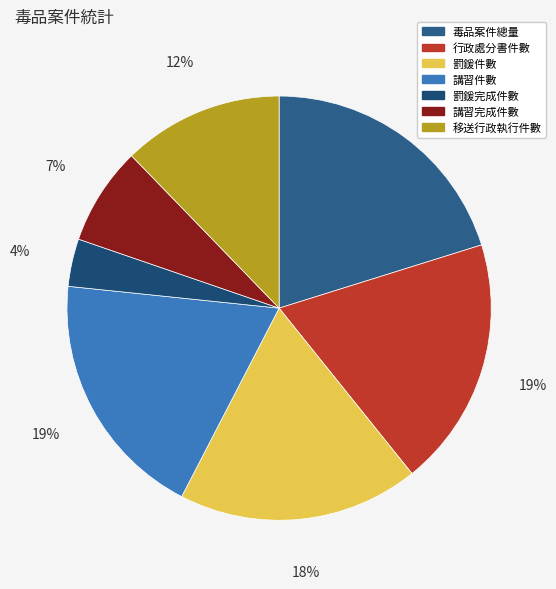

To the nearest percent, what is the combined percentage of 罰鍰件數 and 毒品案件總量?

39%